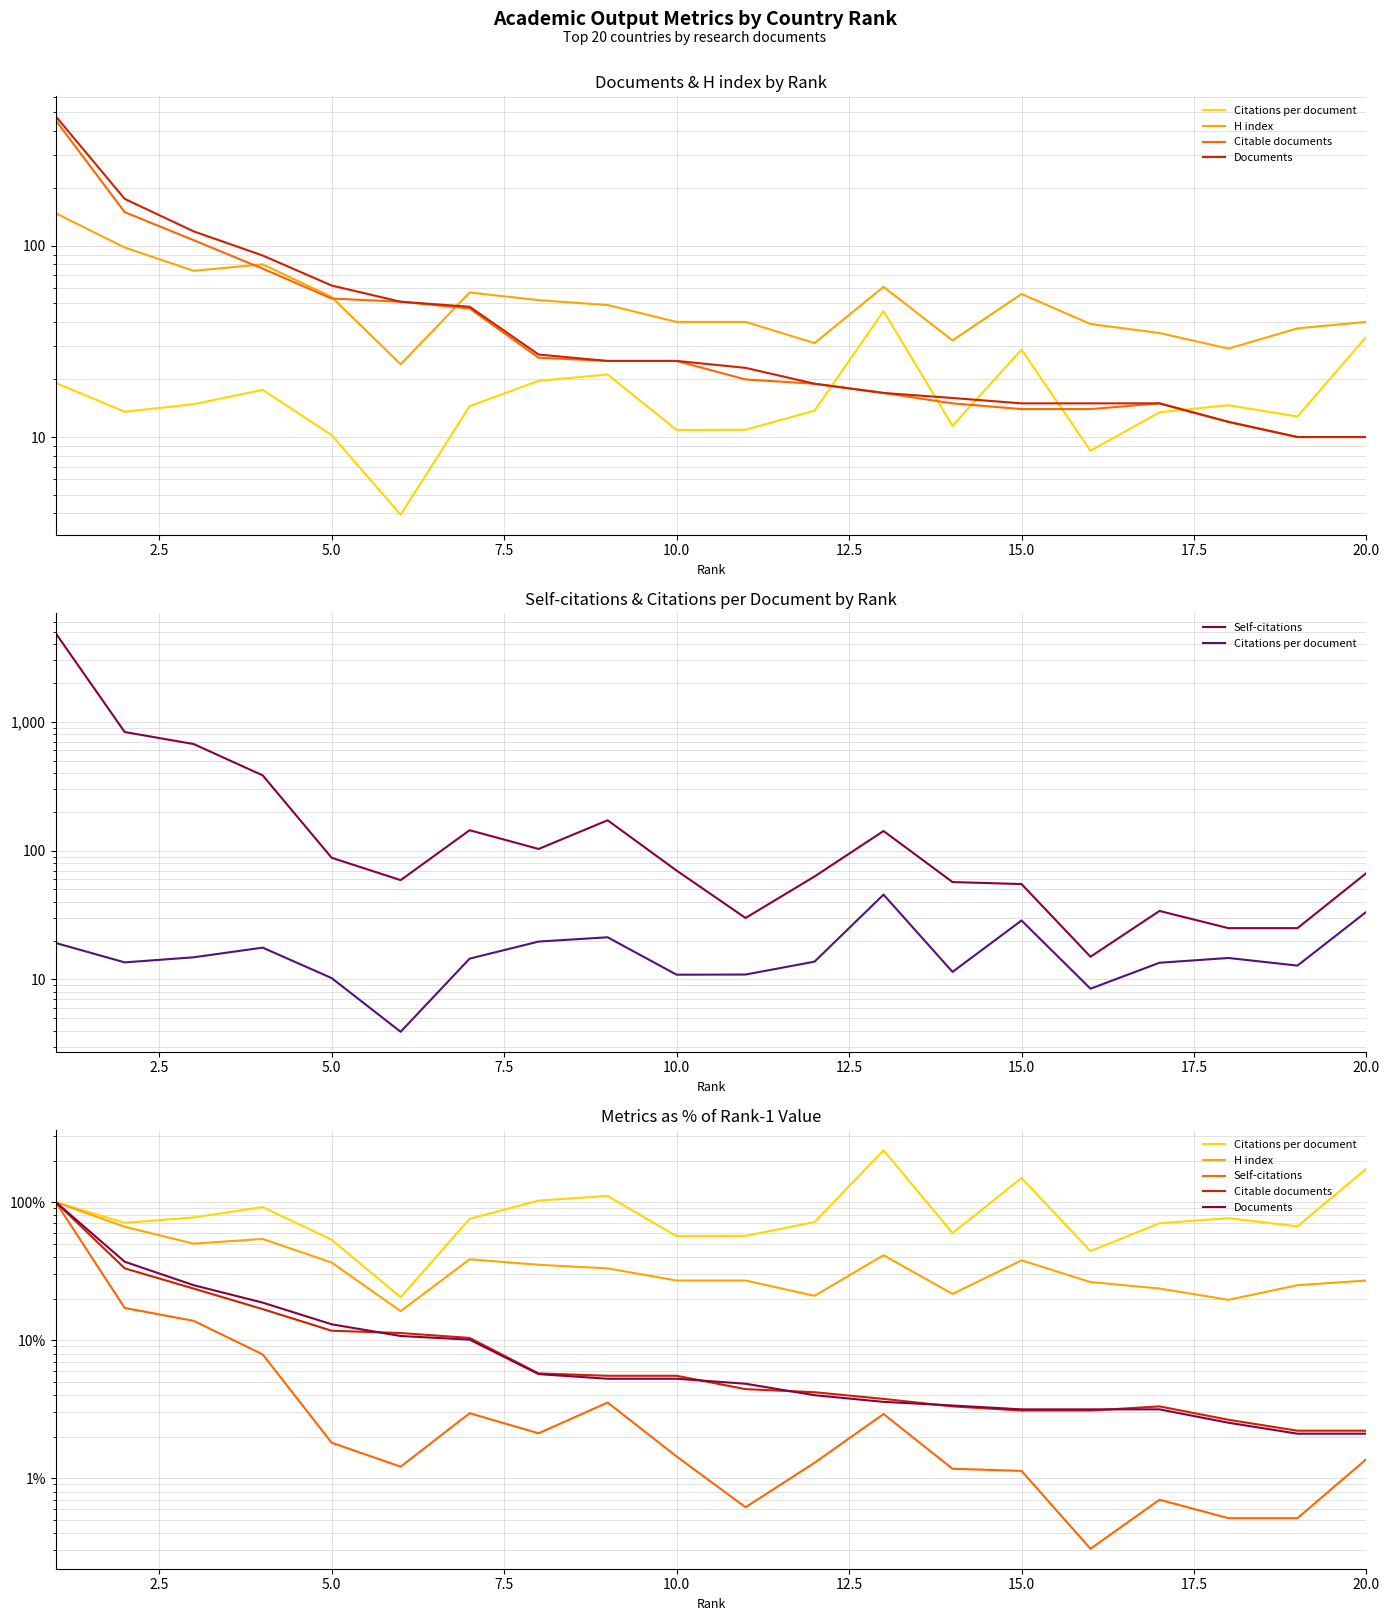

What is the minimum value shown in the chart?

0.3